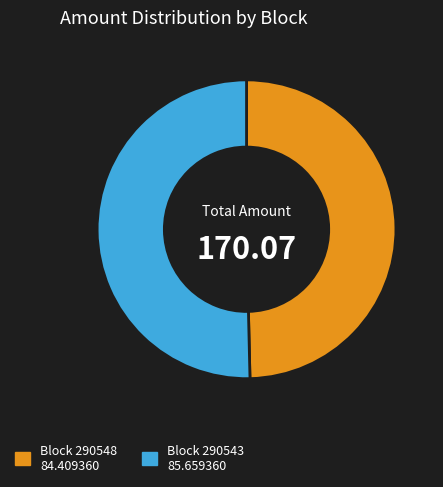

Is there any slice that represents more than half of the pie?

Yes